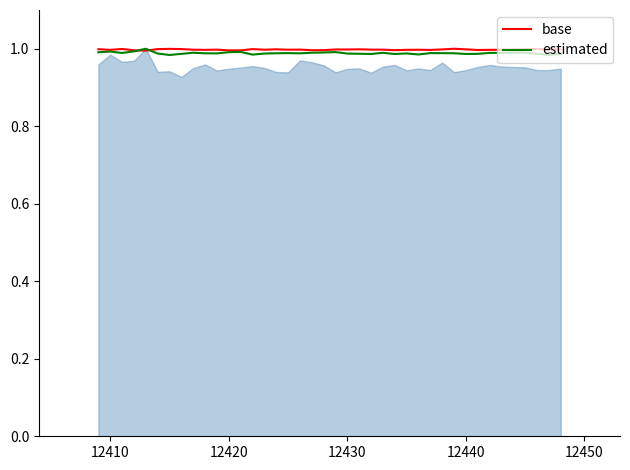

True or false: base has a value of 0.2 at 12430.

False